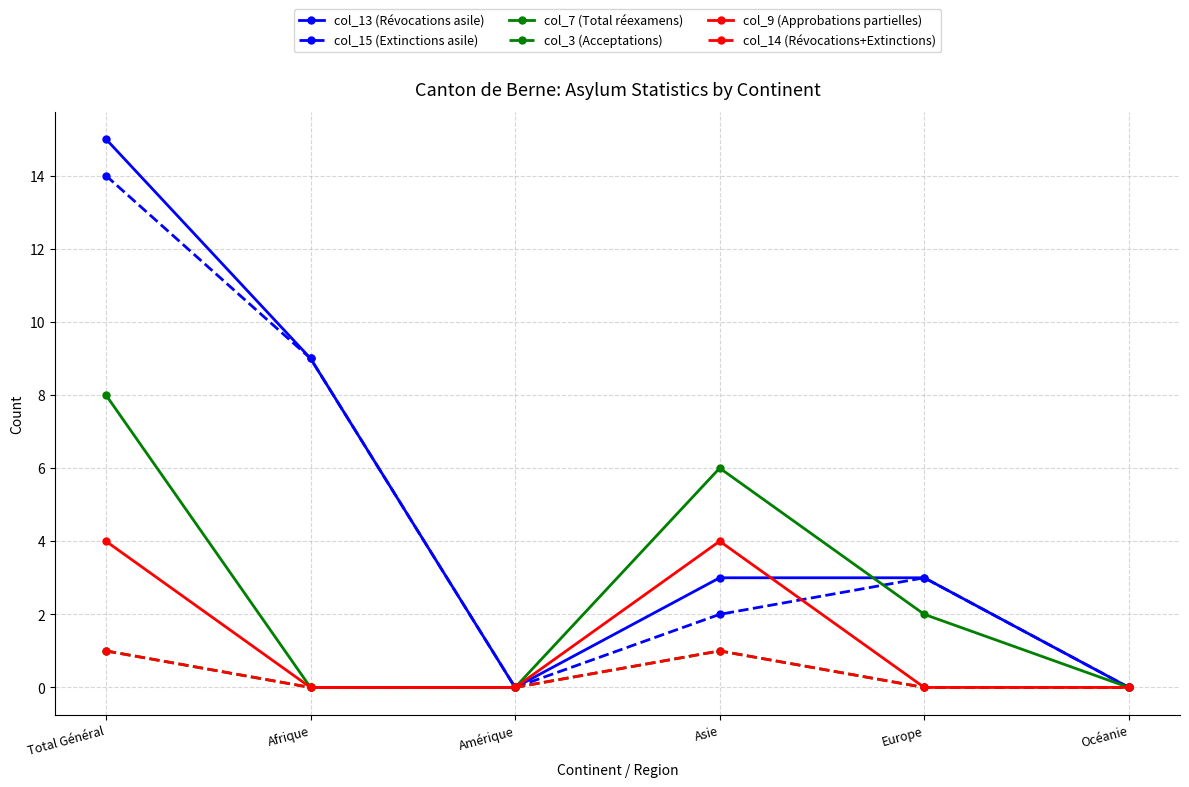

Is the value of col_13 (Révocations asile) at Amérique greater than the value of col_7 (Total réexamens) at Total Général?

No